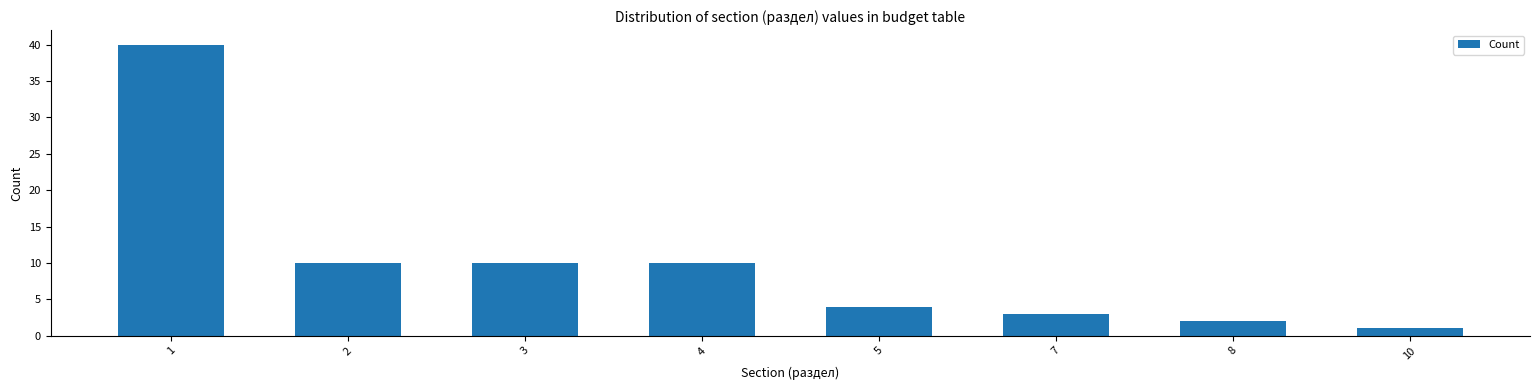

Reading right to left, extract all data points from this chart.

1	2	3	4	10	10	10	40